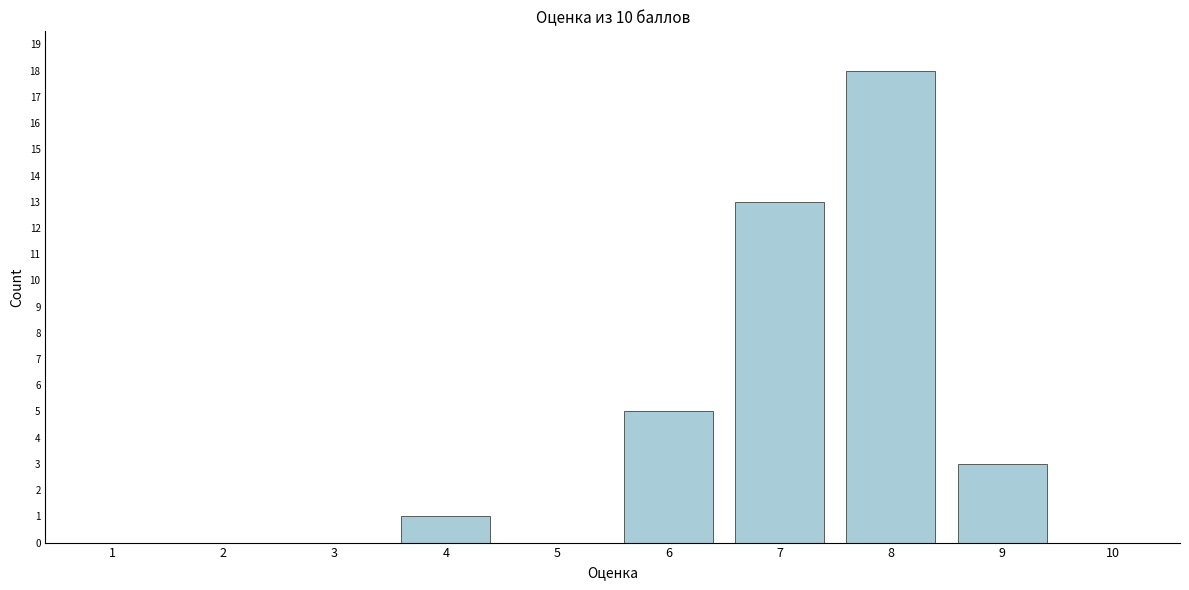

Reading right to left, what are all the values shown in this chart?

10=0	9=3	8=18	7=13	6=5	5=0	4=1	3=0	2=0	1=0